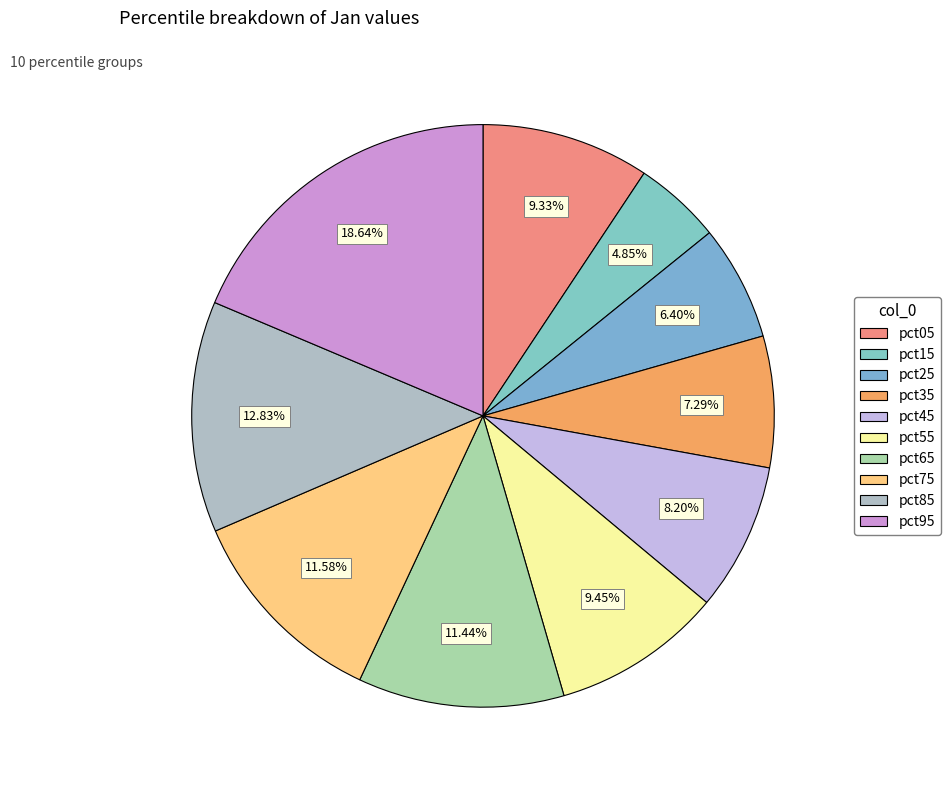

To the nearest percent, what is the difference between the pct35 and pct55 slice percentages?

2%